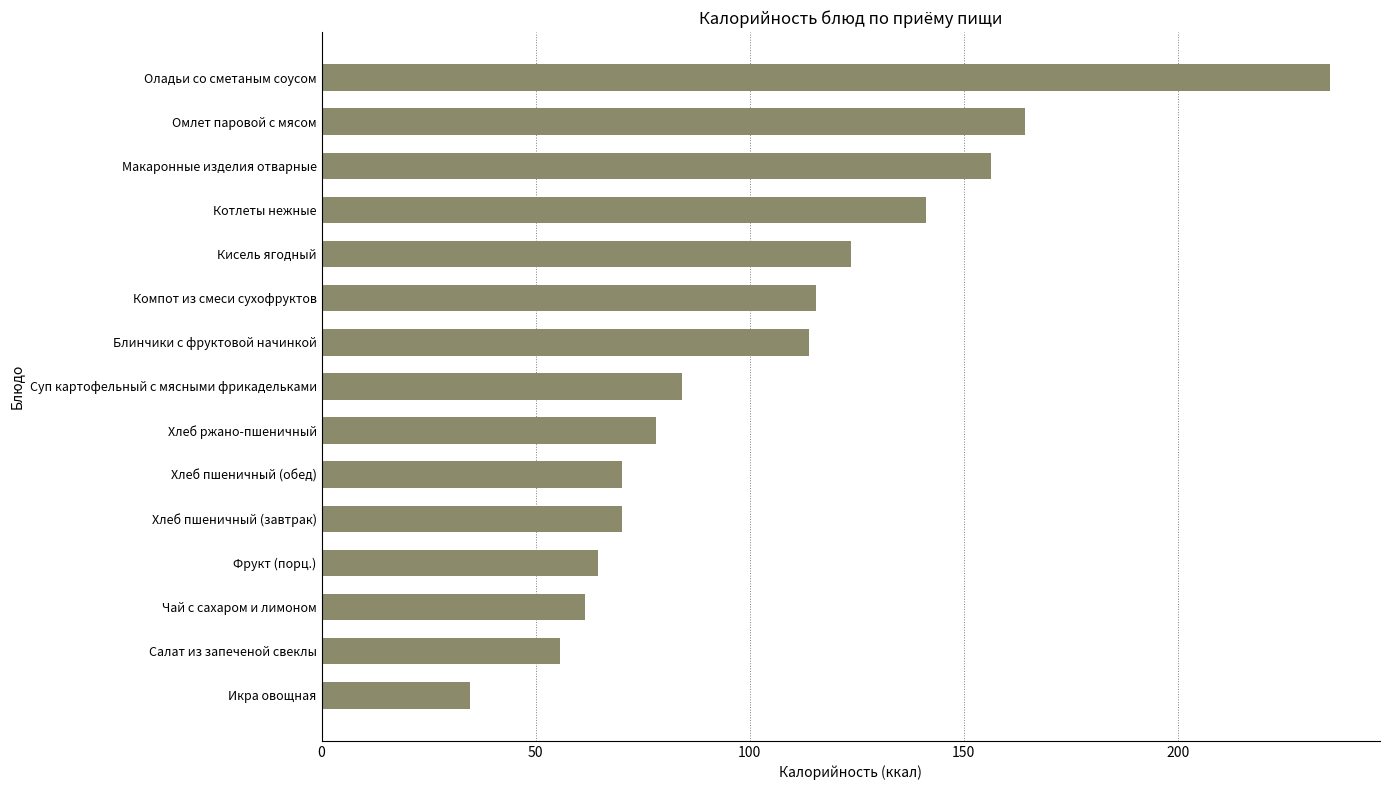

What is the smallest value displayed?

34.7